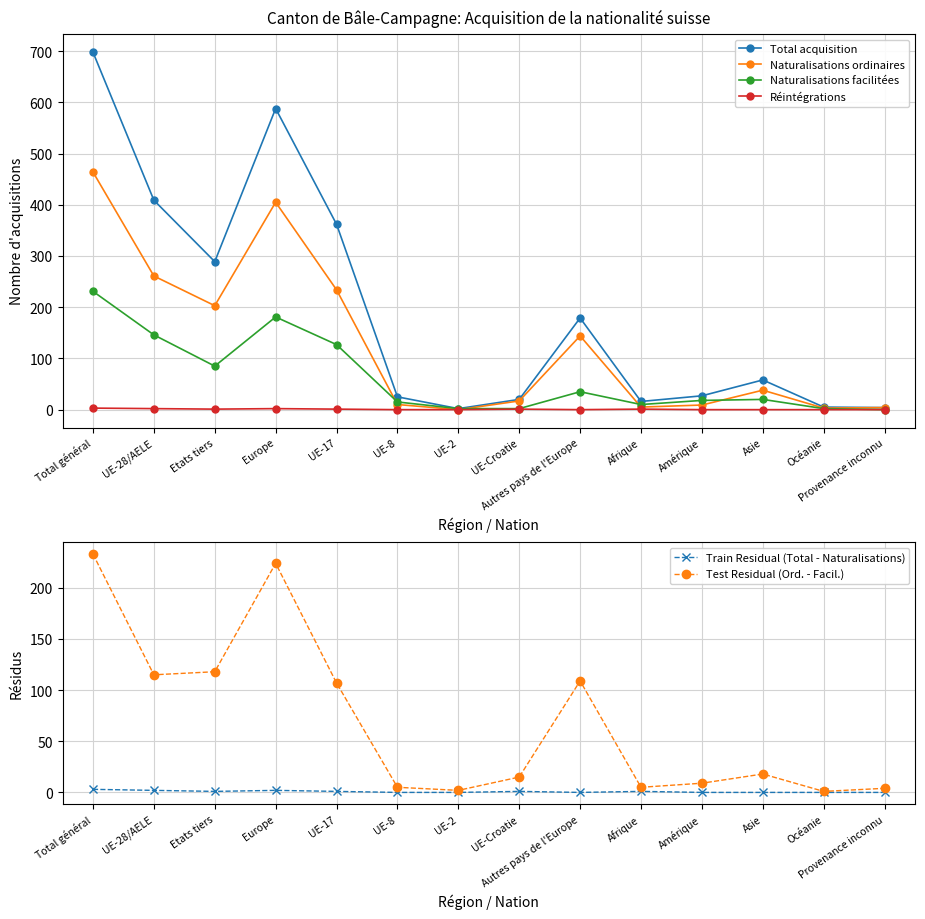

How many interior local peaks does the Naturalisations ordinaires series have?

3